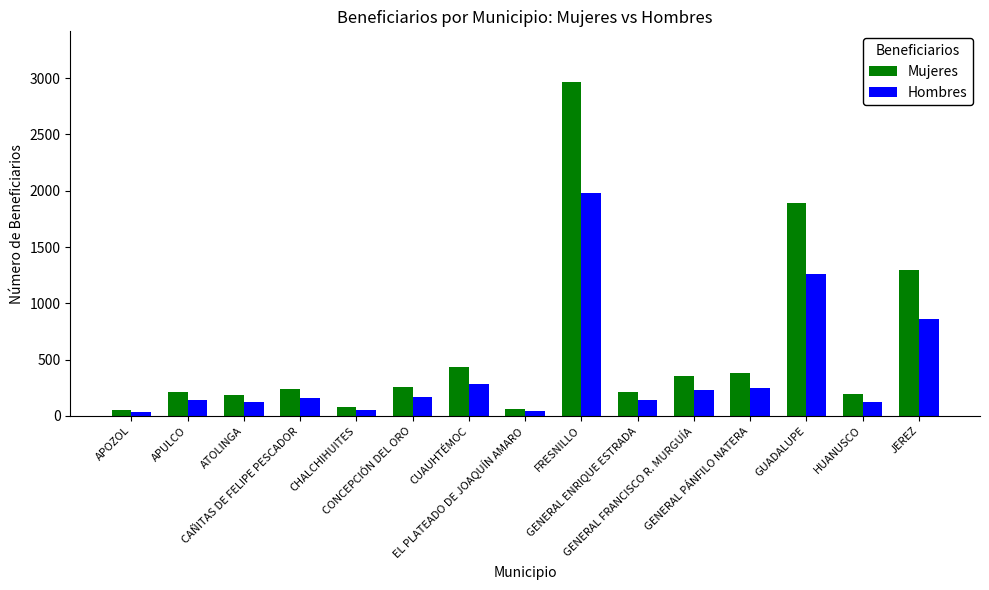

Rank the series by their average value, from lowest to highest.

Hombres, Mujeres